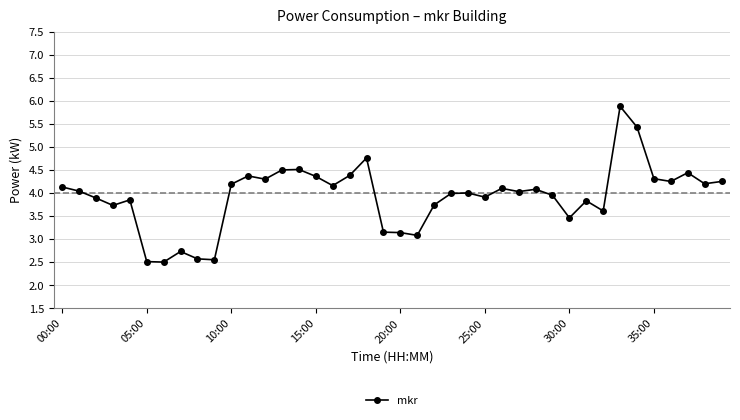

True or false: there are more than 0 points higher than both neighbors.

True